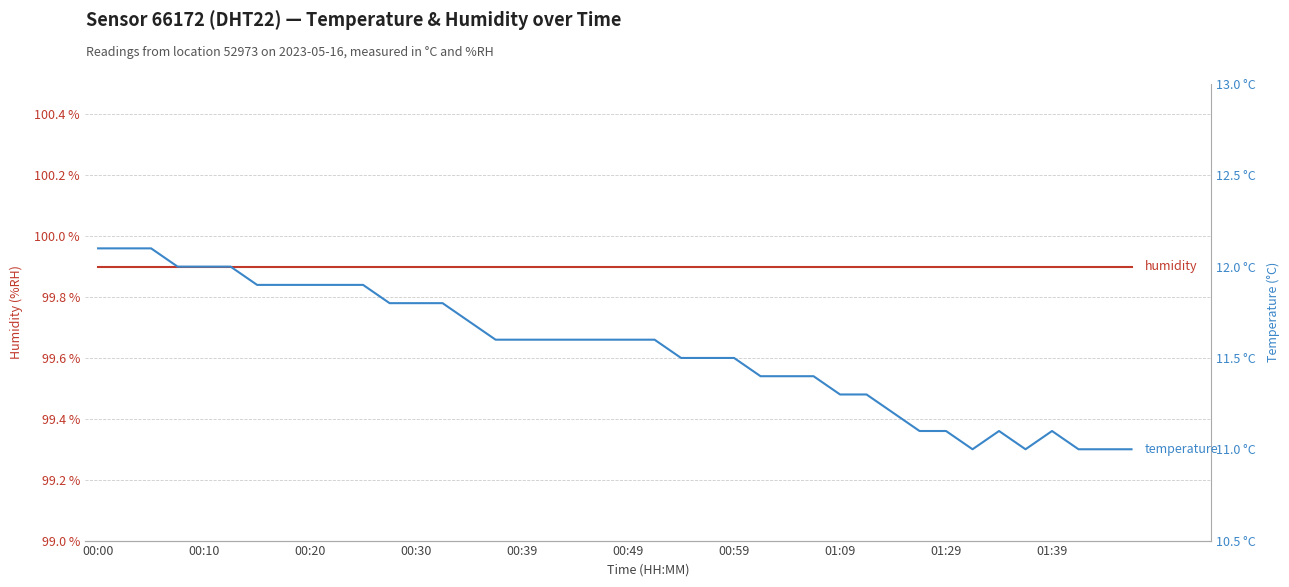

Which series has the largest range (max minus min)?

temperature